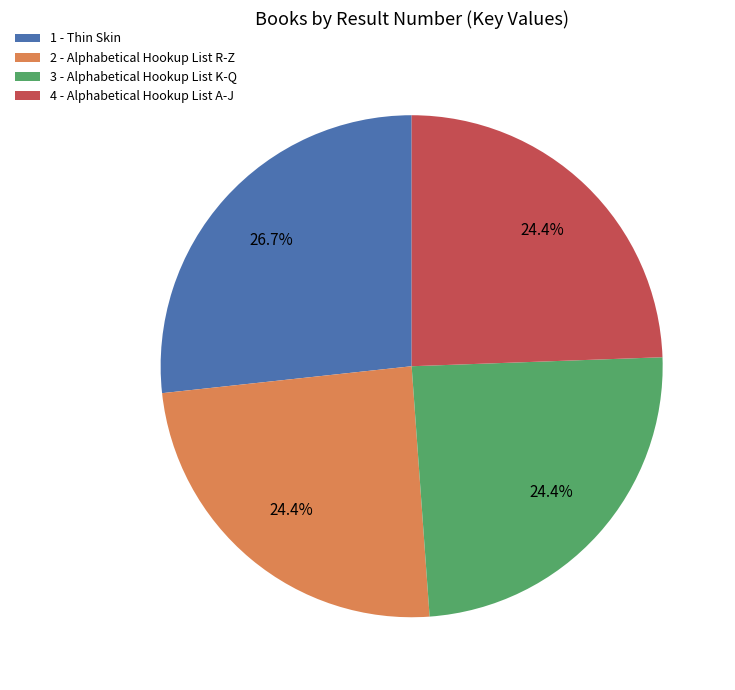

Which slice is the largest?

1 - Thin Skin